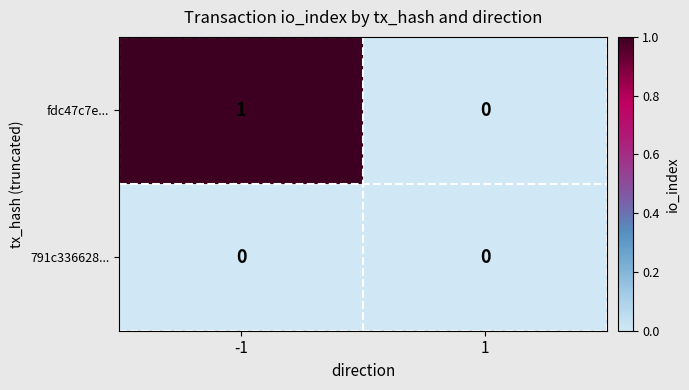

List the series in order of their overall mean, highest first.

fdc47c7e..., 791c336628...